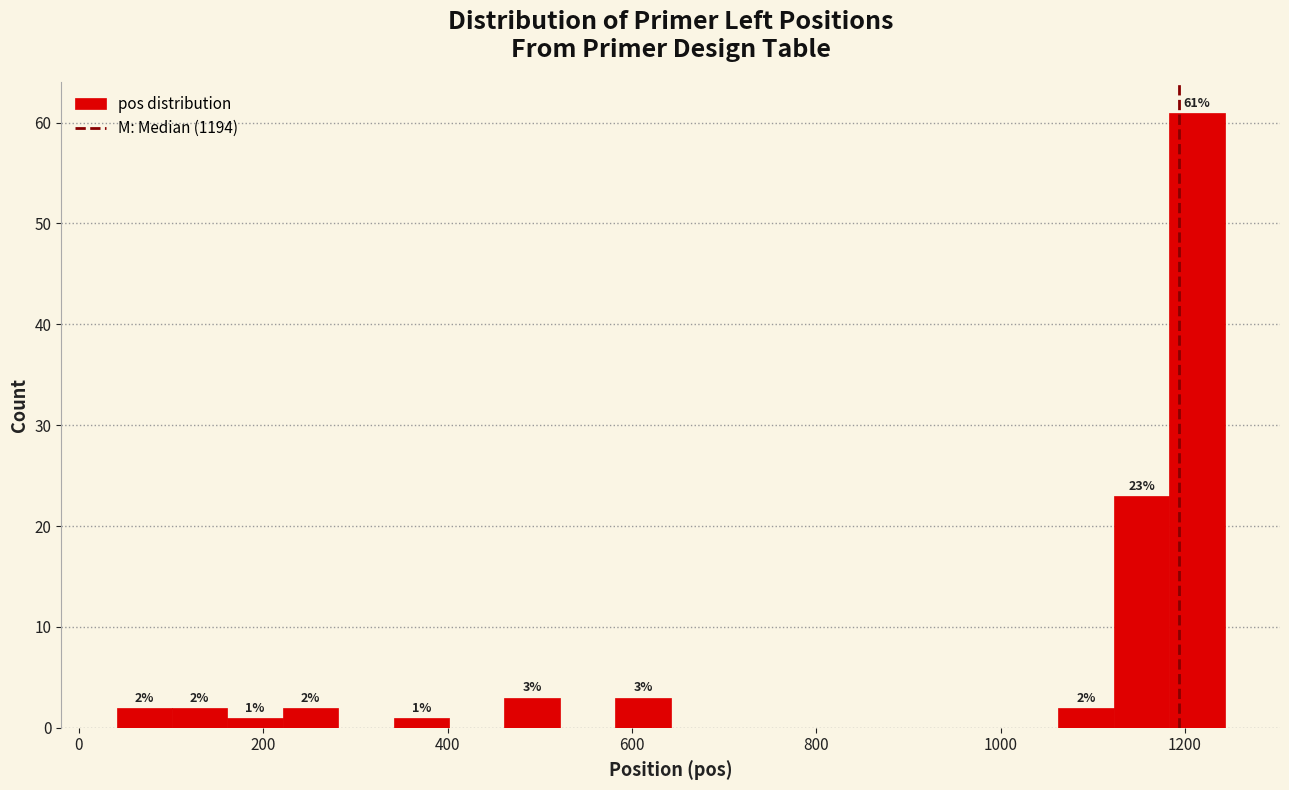

Around what value on the x-axis is the tallest bar? Give the approximate position of its centre, as read against the axis.

1220